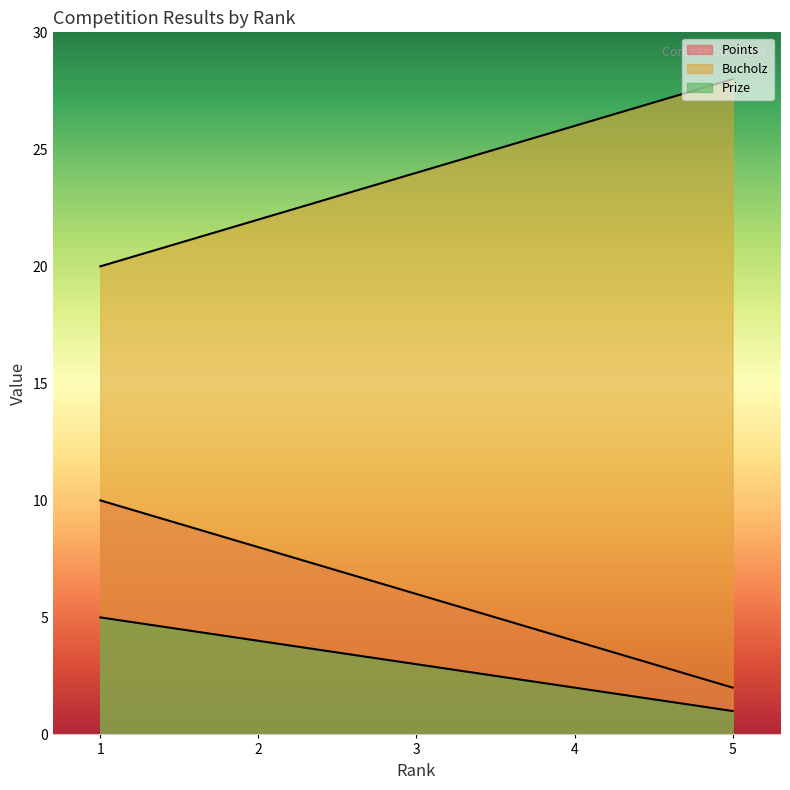

Rank the series by their maximum value, from highest to lowest.

Bucholz, Points, Prize